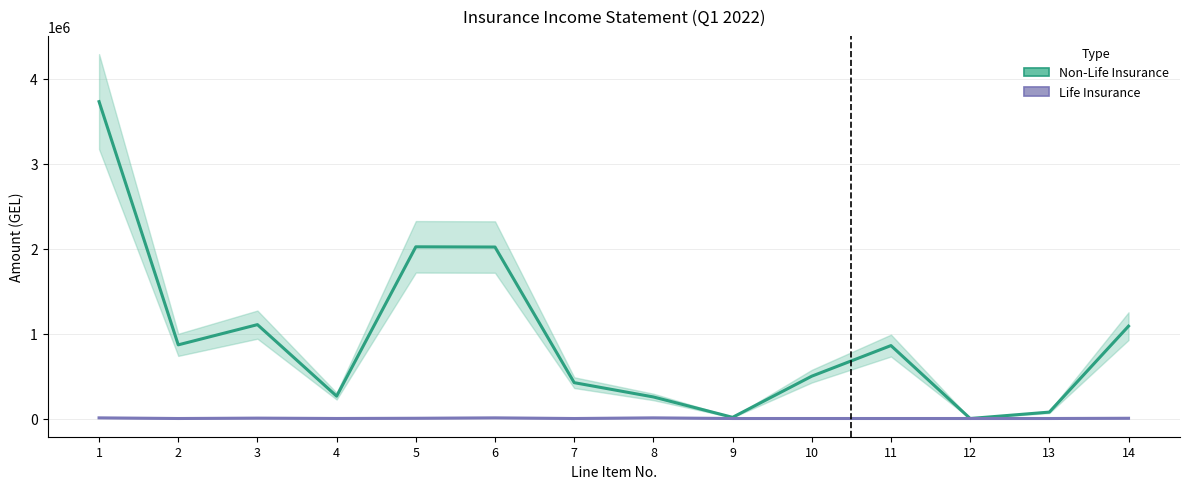

How many data points in Non-Life Insurance are above 858325?

7